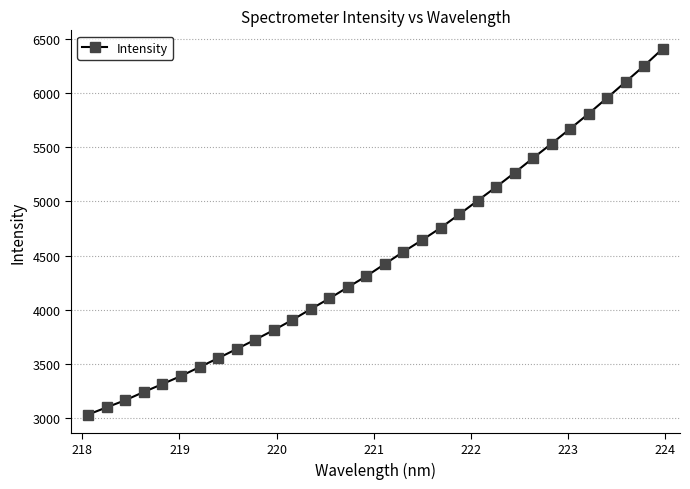

What is the greatest value displayed?

6408.5